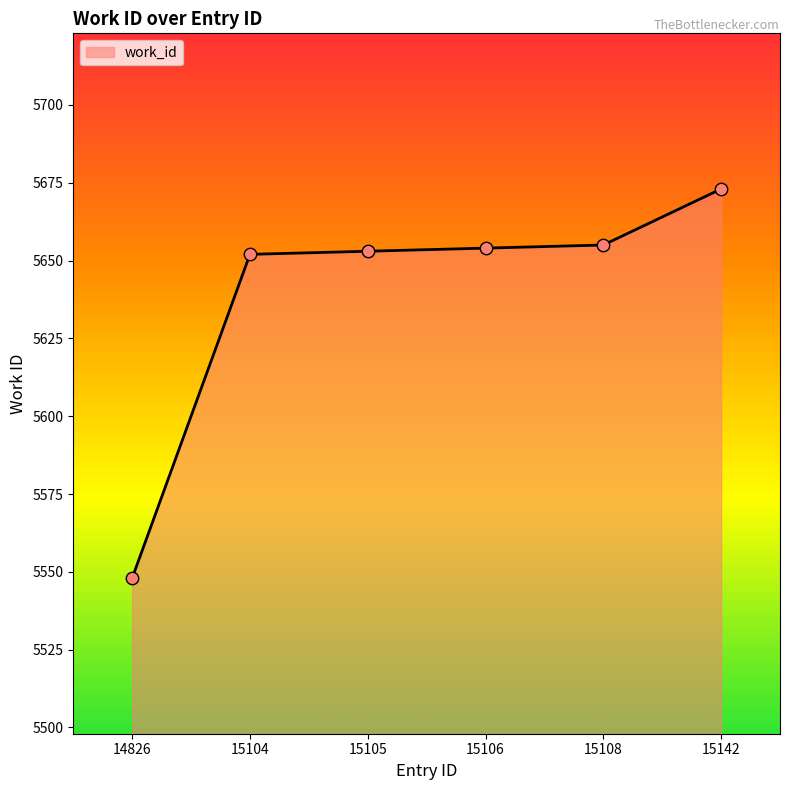

What is the change in value from 15105 to 15106?

+1